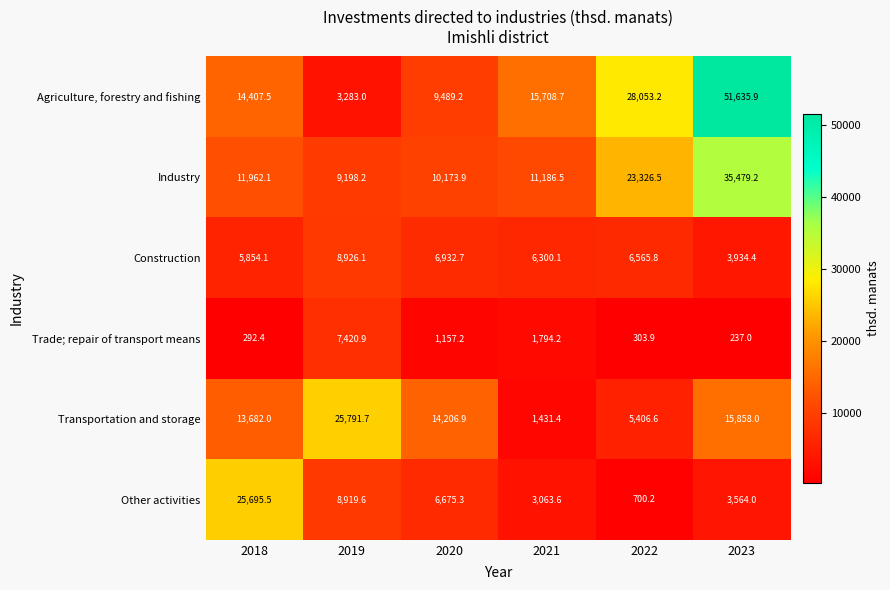

The Trade; repair of transport means series shows 1938.4 at 2019. True or false?

False